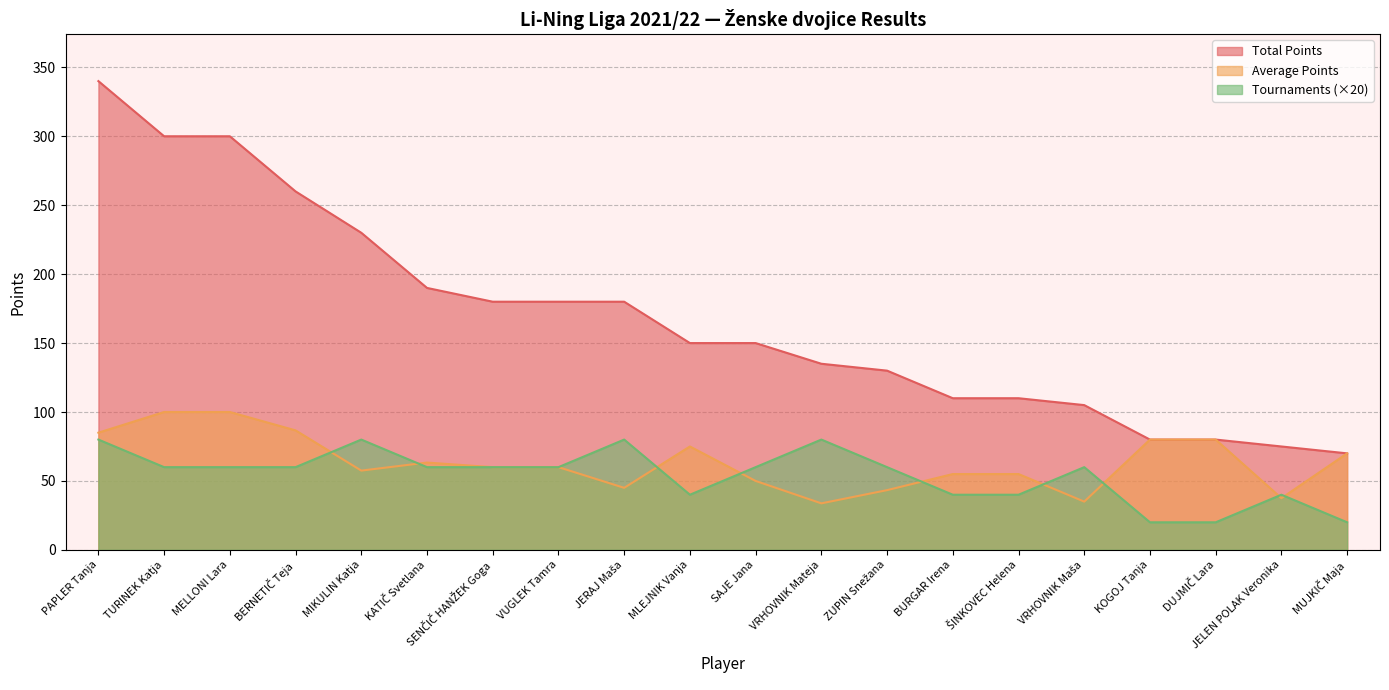

Between VRHOVNIK Maša and MUJKIČ Maja, which is larger?

VRHOVNIK Maša